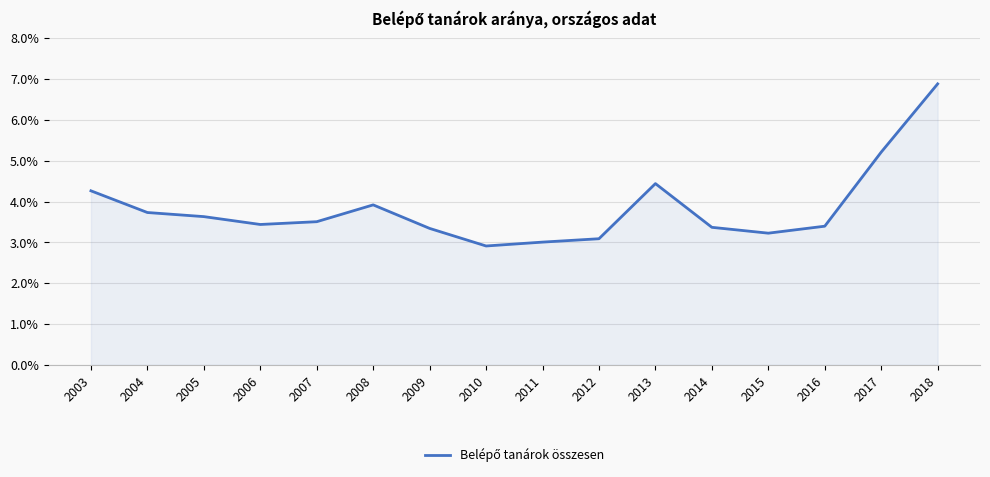

What is the sum of the values at 2006 and 2009?

6.8